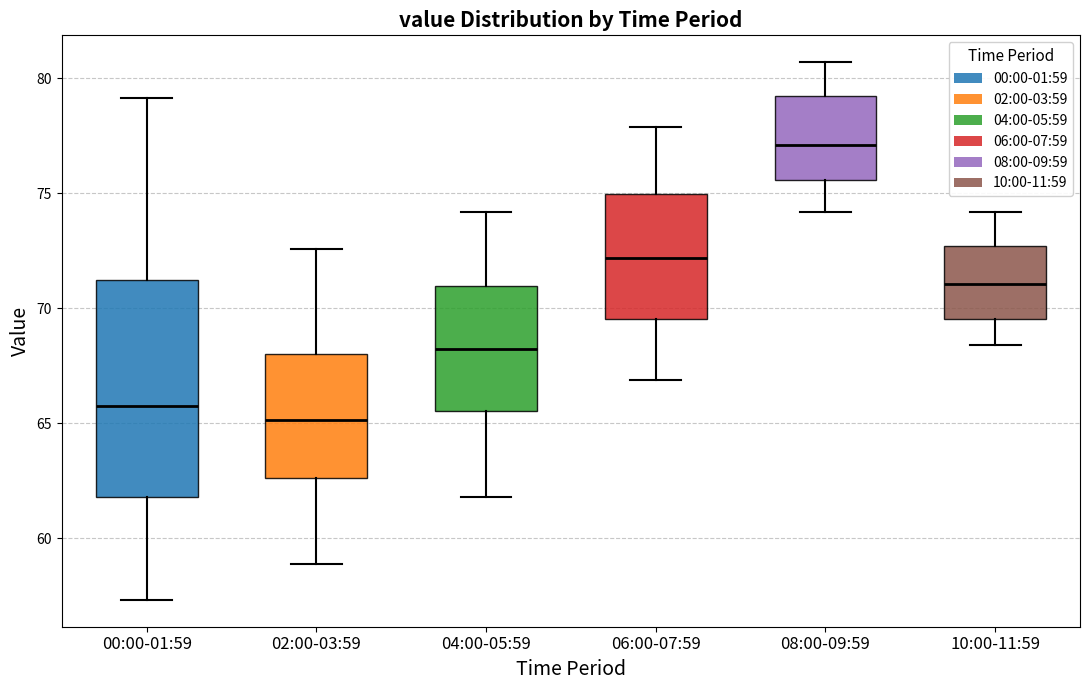

Reading left to right, read every box against the y-axis: the position of its median line, the range the box covers, and the ends of its whiskers. The values are not printed on the chart, so give them approximately, as read against the axis.

00:00-01:59: median 66.0, box 62.0 to 71.0, whiskers 57.5 to 79.0
02:00-03:59: median 65.0, box 62.5 to 68.0, whiskers 59.0 to 72.5
04:00-05:59: median 68.5, box 65.5 to 71.0, whiskers 62.0 to 74.0
06:00-07:59: median 72.0, box 69.5 to 75.0, whiskers 67.0 to 78.0
08:00-09:59: median 77.0, box 75.5 to 79.5, whiskers 74.0 to 80.5
10:00-11:59: median 71.0, box 69.5 to 72.5, whiskers 68.5 to 74.0